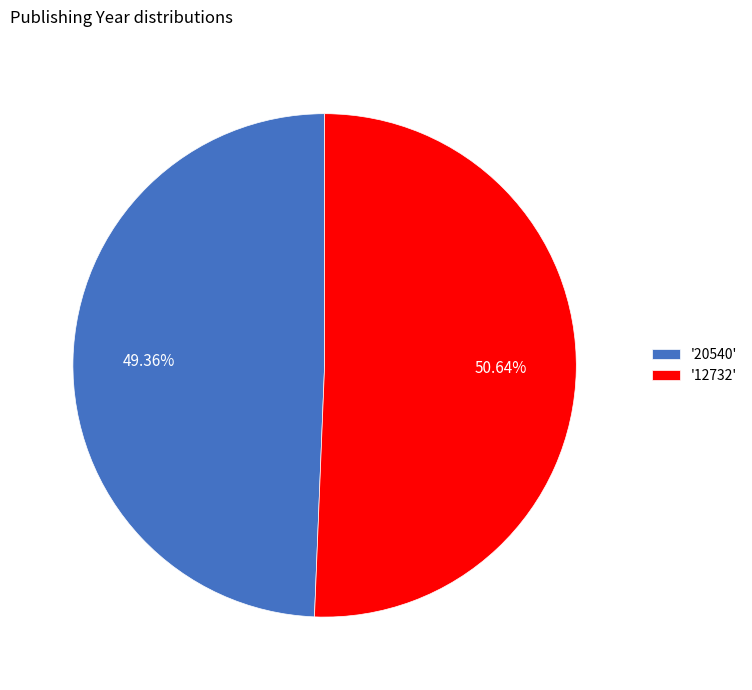

Which has a higher value, '12732' or '20540'?

'12732'